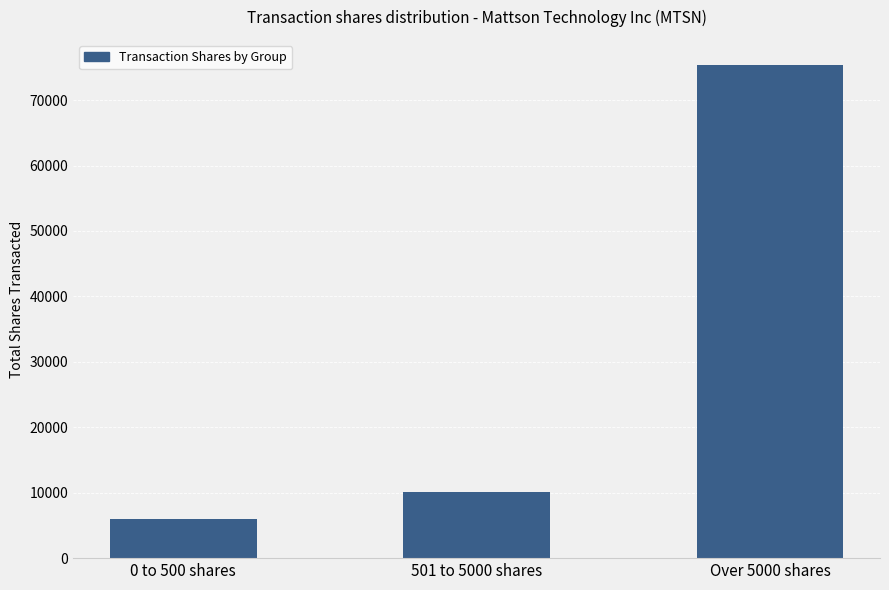

The value at 0 to 500 shares is 3484. True or false?

False